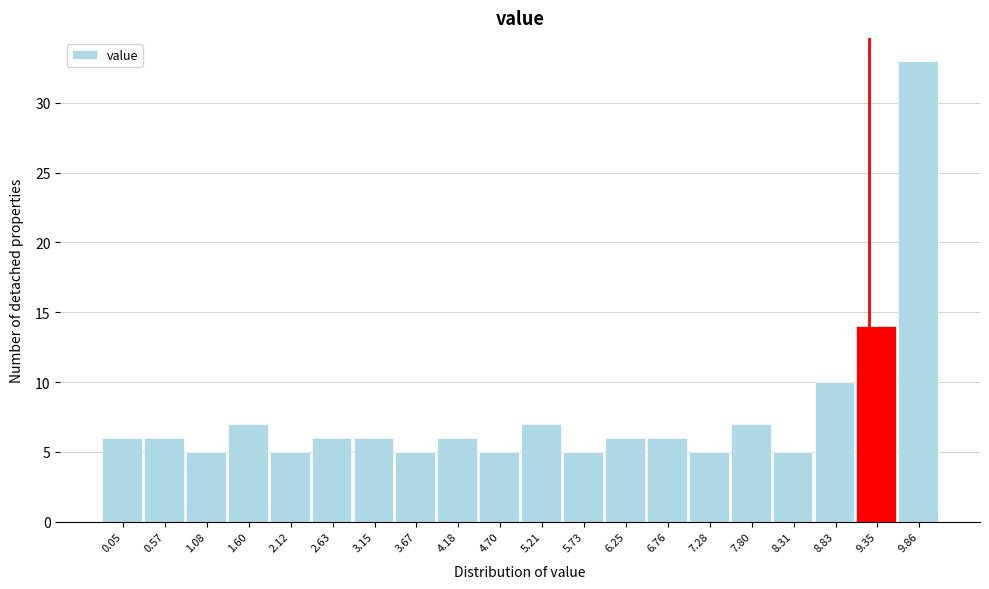

Reading right to left, extract all data points from this chart.

33	14	10	5	7	5	6	6	5	7	5	6	5	6	6	5	7	5	6	6